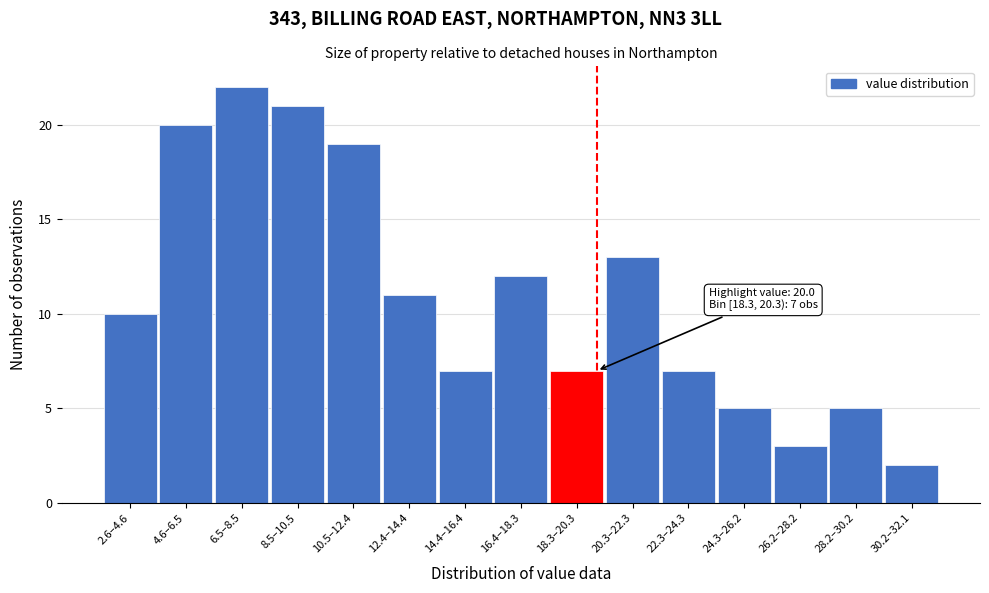

Reading left to right, extract all data points from this chart.

2.6–4.6=10	4.6–6.5=20	6.5–8.5=22	8.5–10.5=21	10.5–12.4=19	12.4–14.4=11	14.4–16.4=7	16.4–18.3=12	18.3–20.3=7	20.3–22.3=13	22.3–24.3=7	24.3–26.2=5	26.2–28.2=3	28.2–30.2=5	30.2–32.1=2